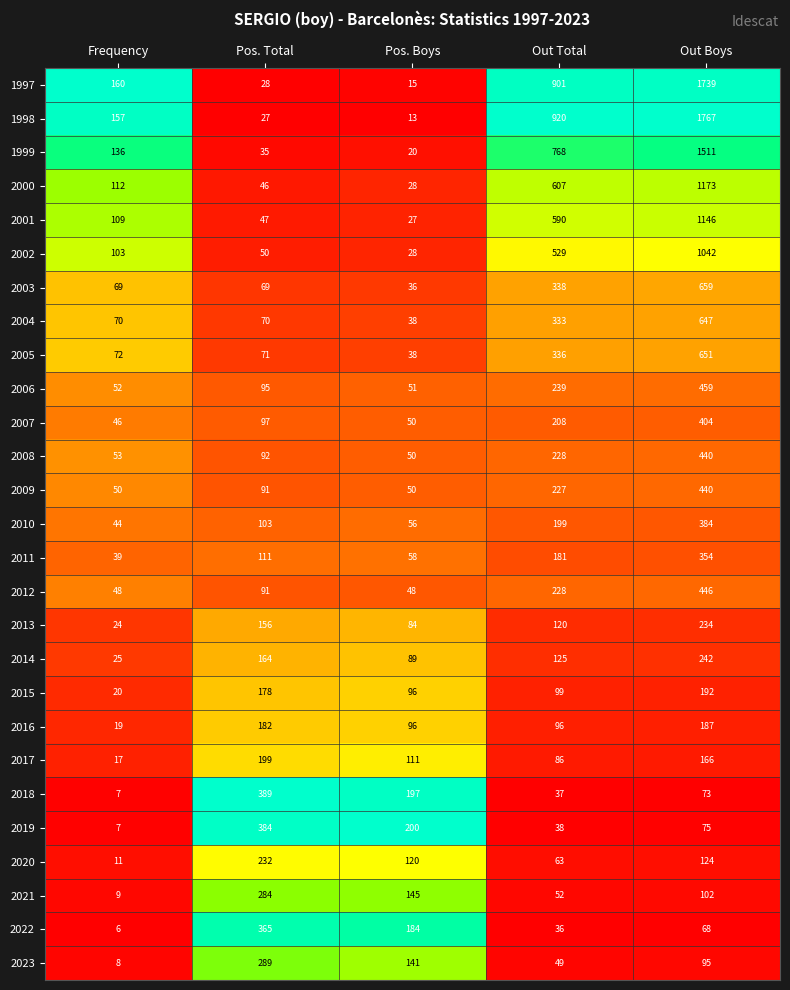

What is the sum of the 1998 values at Out Boys and Out Total?

2687